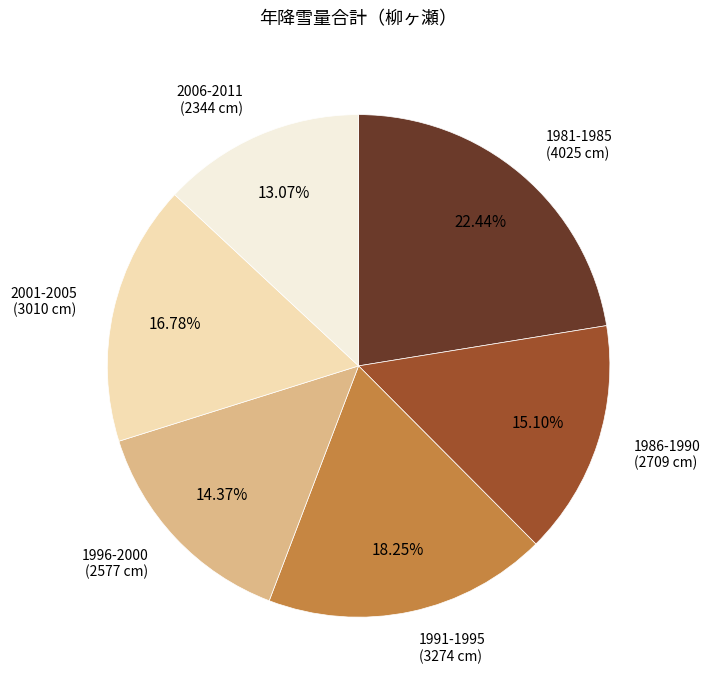

Is the sum of 1991-1995 and 2006-2011 greater than half?

No